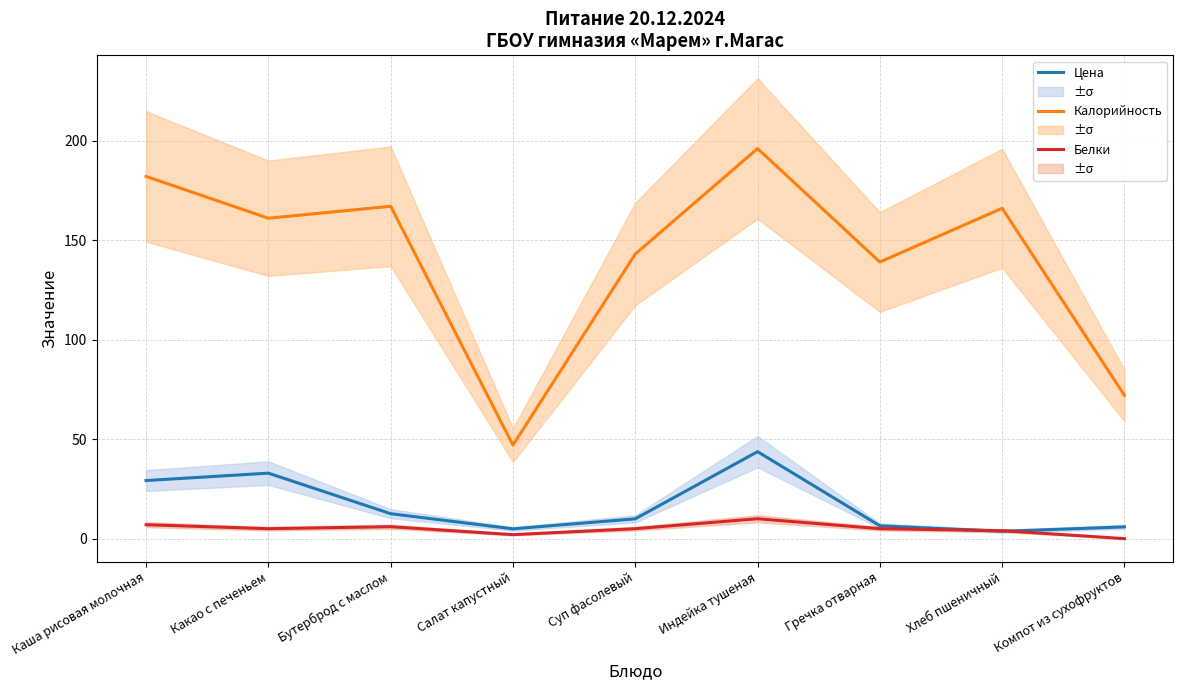

How many intersections are there between Белки and Цена?

2